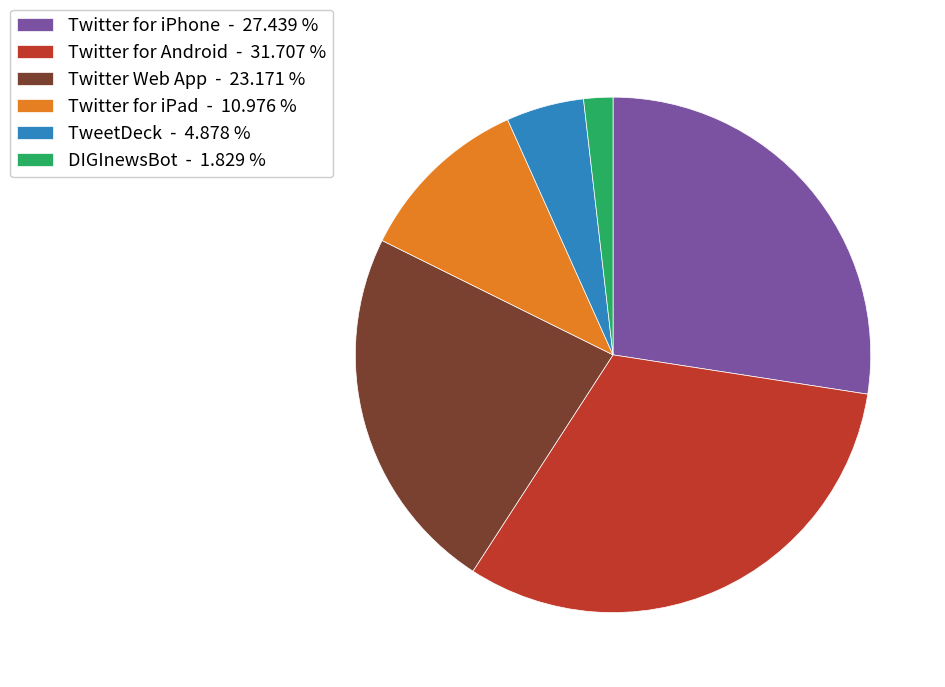

Which has a higher value, TweetDeck - 4.878 % or Twitter Web App - 23.171 %?

Twitter Web App - 23.171 %